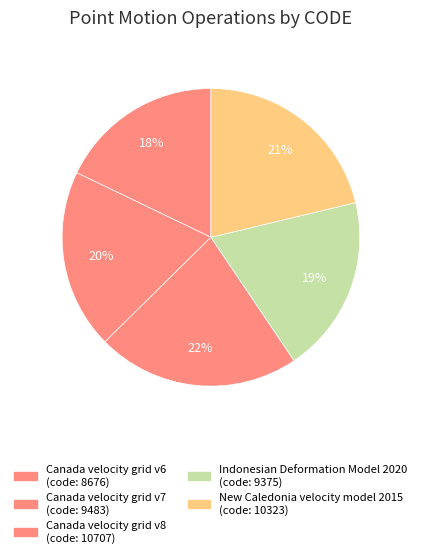

Which has a higher value, Canada velocity grid v6 or Canada velocity grid v8?

Canada velocity grid v8